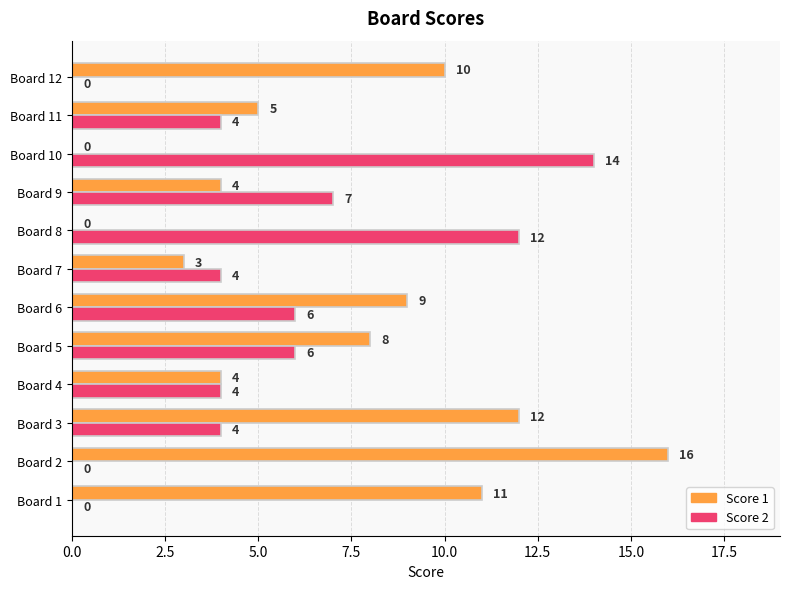

The value of Score 2 at Board 1 is 0. True or false?

True